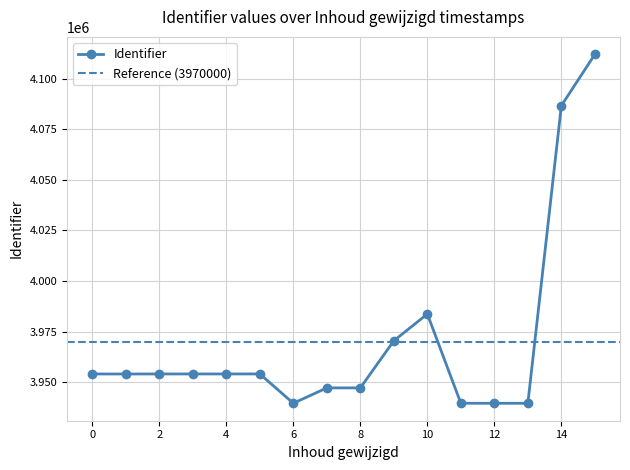

What is the minimum value for Identifier?

3939620